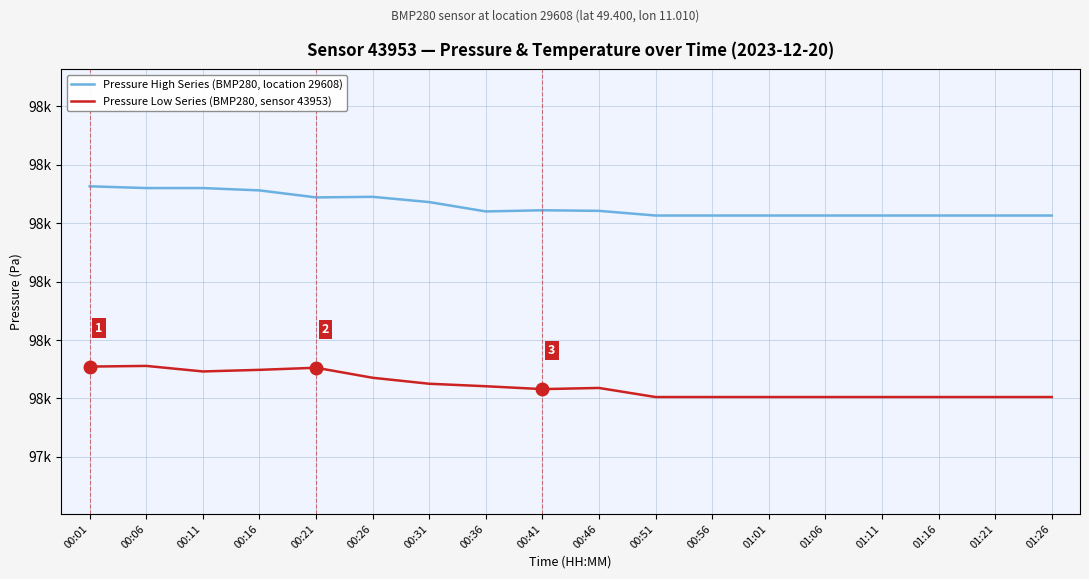

True or false: Pressure Low Series (BMP280, sensor 43953) and Pressure High Series (BMP280, location 29608) intersect in this chart.

False